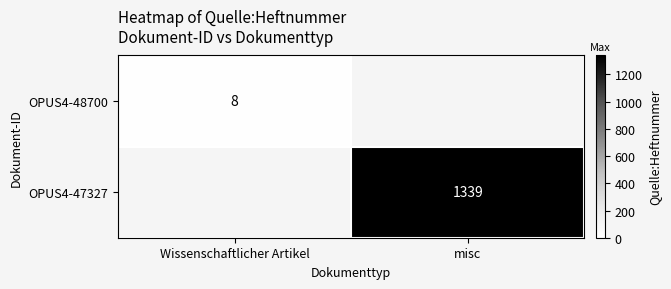

The value of OPUS4-48700 at Wissenschaftlicher Artikel is 8. True or false?

True